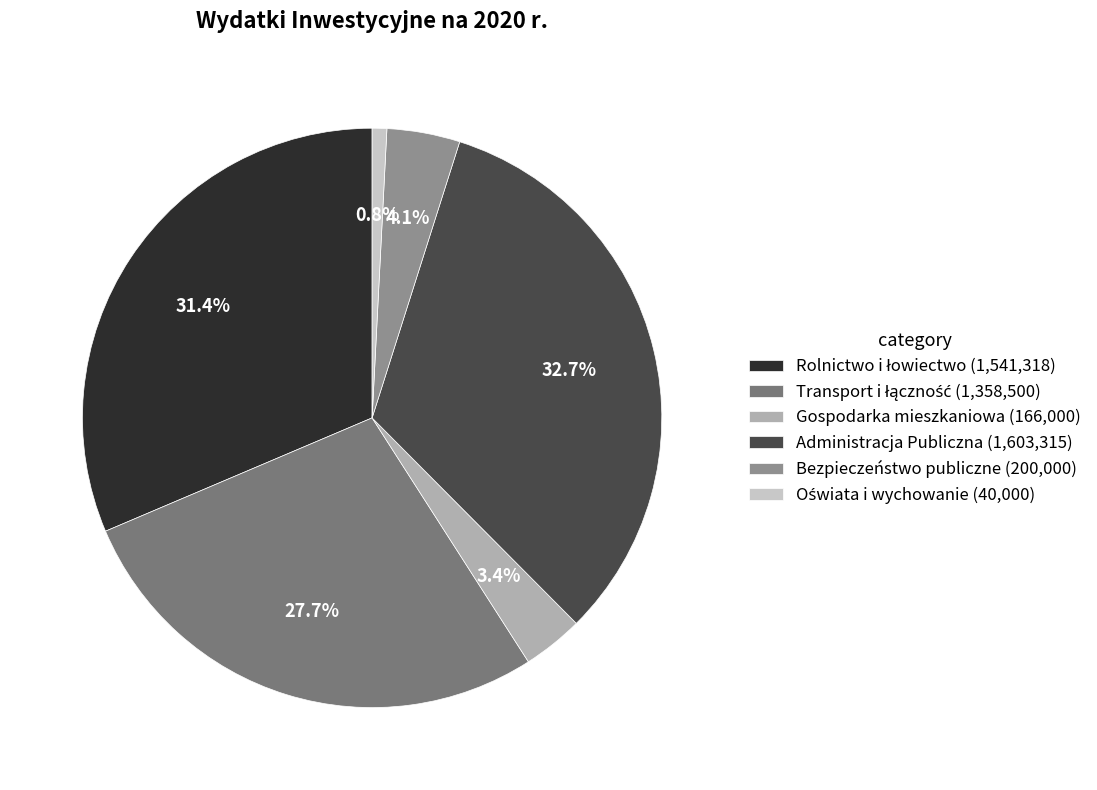

Which category has the biggest portion of the pie?

Administracja Publiczna